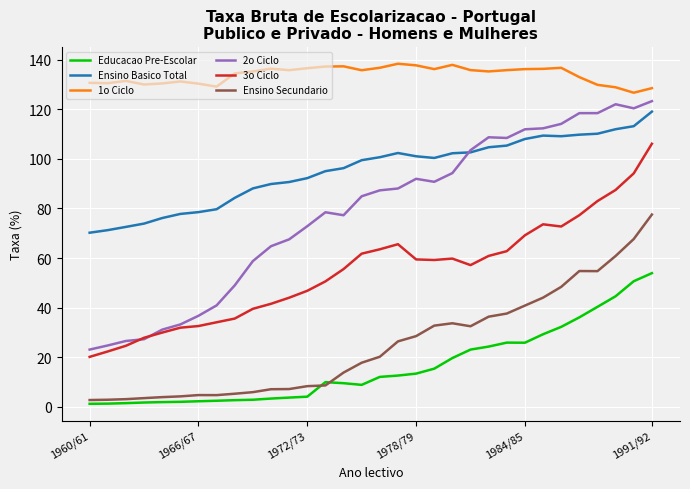

True or false: Ensino Basico Total and 3o Ciclo intersect in this chart.

False